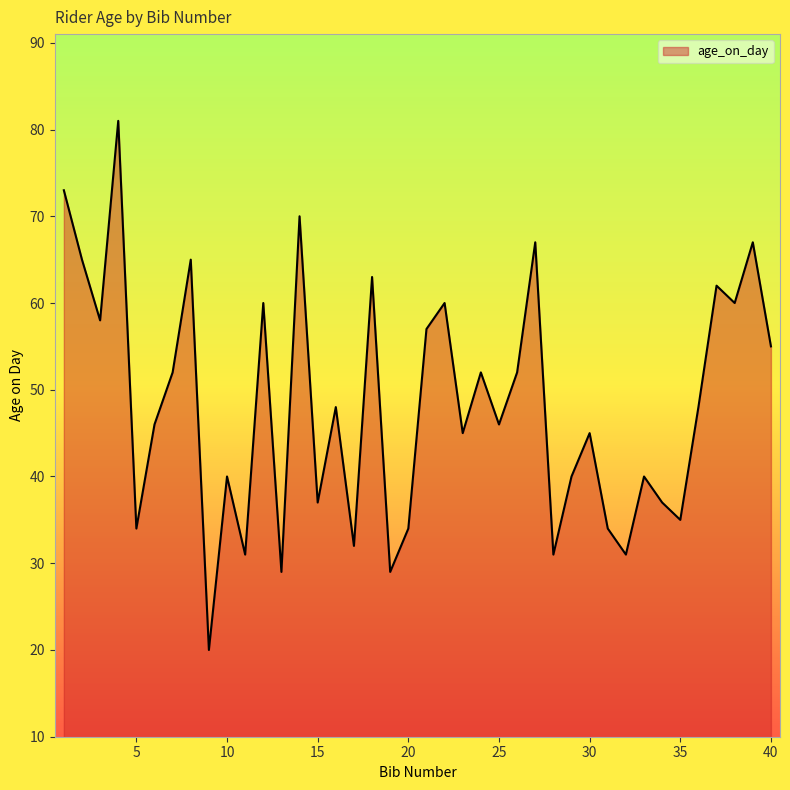

What is the sum of all values?

1931